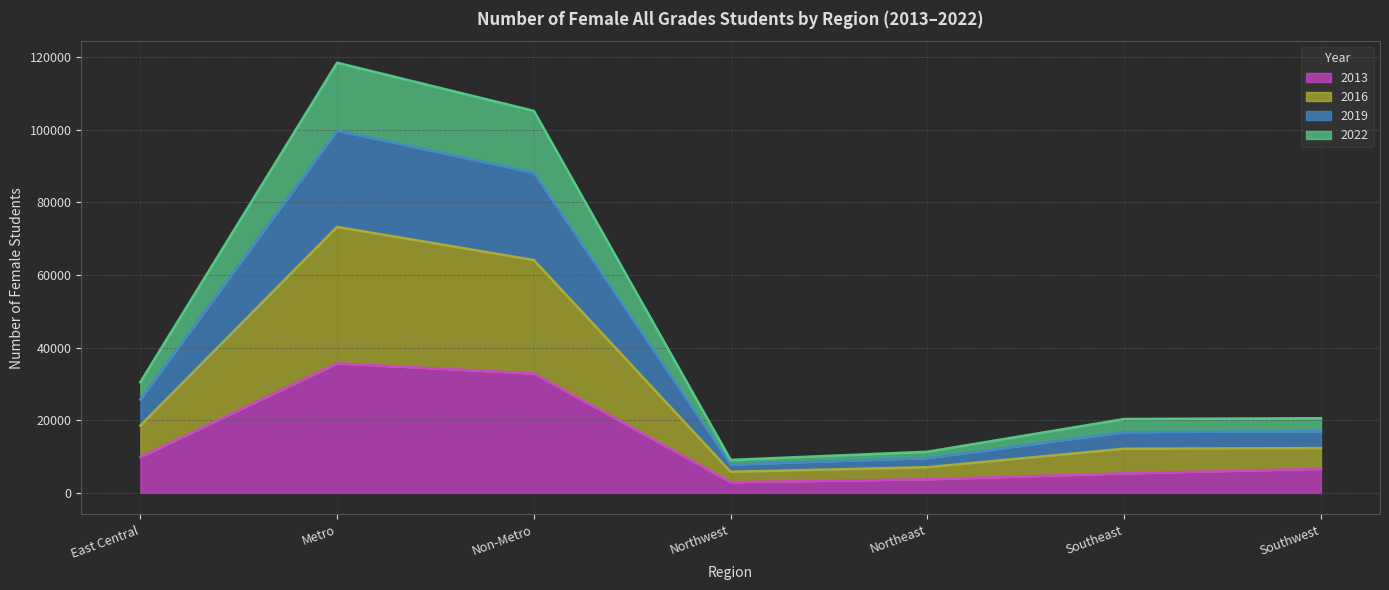

What is the difference between the 2013 values at Northeast and Southeast?

1613